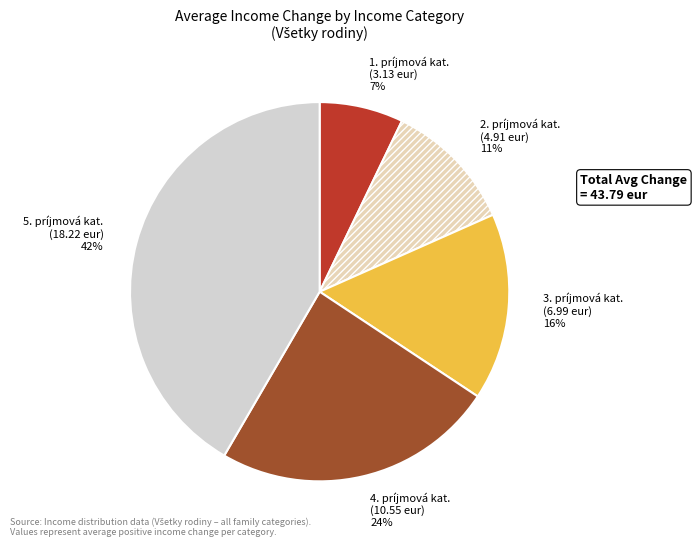

What is the ratio of the value at 5. príjmová kat. to the value at 3. príjmová kat.?

2.6